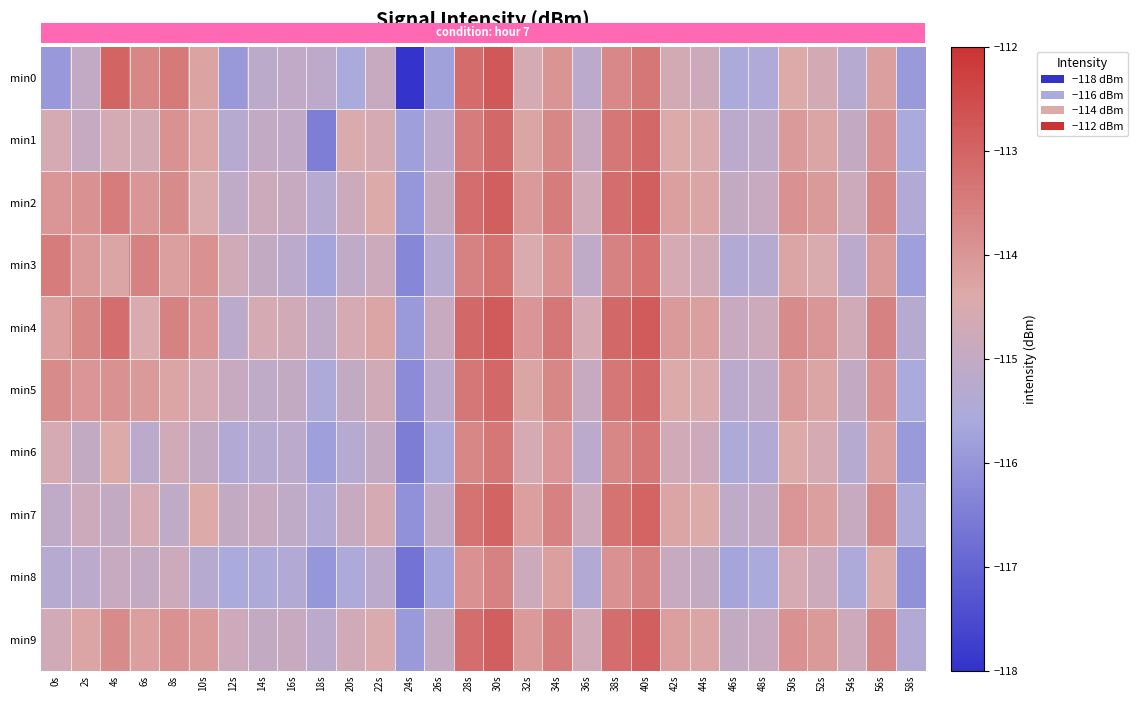

What is the difference between the highest and lowest values at 46s?

0.8